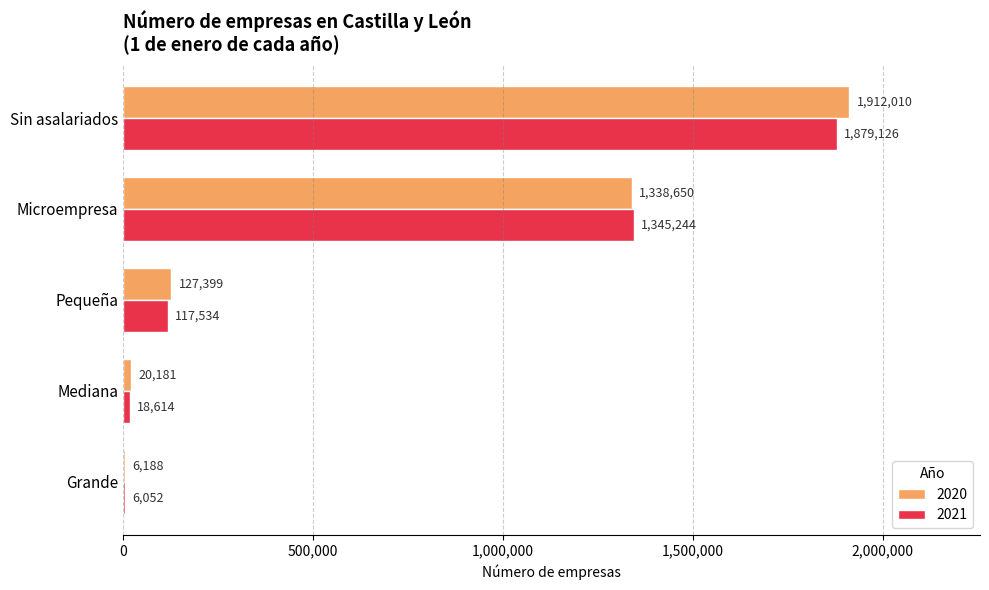

Which series changed the most between Microempresa and Mediana?

2021